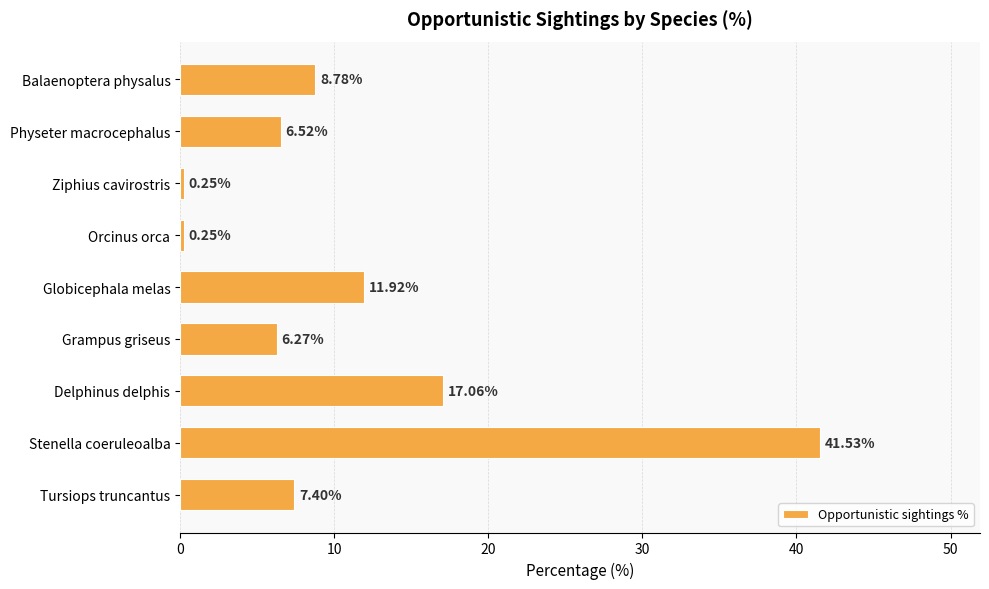

What is the label of the 3rd bar from the bottom?

Delphinus delphis